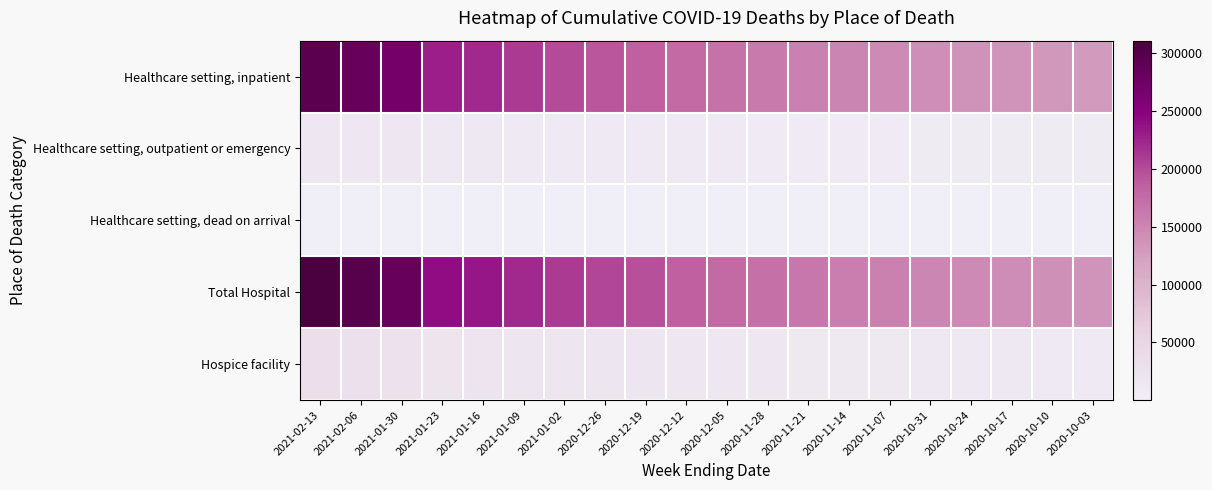

Reading left to right, transcribe all the data shown in this chart.

Healthcare setting, inpatient: 2021-02-13=295457	2021-02-06=283605	2021-01-30=268953	2021-01-23=229265	2021-01-16=221809	2021-01-09=210460	2021-01-02=200132	2020-12-26=192822	2020-12-19=186594	2020-12-12=176943	2020-12-05=168037	2020-11-28=160790	2020-11-21=155186	2020-11-14=149775	2020-11-07=145291	2020-10-31=141270	2020-10-24=138161	2020-10-17=135340	2020-10-10=132248	2020-10-03=129473
Healthcare setting, outpatient or emergency: 2021-02-13=15040	2021-02-06=14539	2021-01-30=13849	2021-01-23=11802	2021-01-16=11413	2021-01-09=10851	2021-01-02=10340	2020-12-26=9978	2020-12-19=9695	2020-12-12=9245	2020-12-05=8789	2020-11-28=8467	2020-11-21=8174	2020-11-14=7892	2020-11-07=7664	2020-10-31=7467	2020-10-24=7325	2020-10-17=7187	2020-10-10=7065	2020-10-03=6945
Healthcare setting, dead on arrival: 2021-02-13=401	2021-02-06=387	2021-01-30=368	2021-01-23=313	2021-01-16=304	2021-01-09=291	2021-01-02=278	2020-12-26=270	2020-12-19=264	2020-12-12=251	2020-12-05=236	2020-11-28=230	2020-11-21=220	2020-11-14=214	2020-11-07=207	2020-10-31=199	2020-10-24=197	2020-10-17=192	2020-10-10=189	2020-10-03=188
Total Hospital: 2021-02-13=310898	2021-02-06=298531	2021-01-30=283170	2021-01-23=241380	2021-01-16=233526	2021-01-09=221602	2021-01-02=210750	2020-12-26=203070	2020-12-19=196553	2020-12-12=186439	2020-12-05=177062	2020-11-28=169487	2020-11-21=163580	2020-11-14=157881	2020-11-07=153162	2020-10-31=148936	2020-10-24=145683	2020-10-17=142719	2020-10-10=139502	2020-10-03=136606
Hospice facility: 2021-02-13=29774	2021-02-06=28391	2021-01-30=26696	2021-01-23=21579	2021-01-16=20616	2021-01-09=19434	2021-01-02=18365	2020-12-26=17558	2020-12-19=16920	2020-12-12=15853	2020-12-05=14883	2020-11-28=14082	2020-11-21=13407	2020-11-14=12787	2020-11-07=12336	2020-10-31=11875	2020-10-24=11544	2020-10-17=11281	2020-10-10=10994	2020-10-03=10741